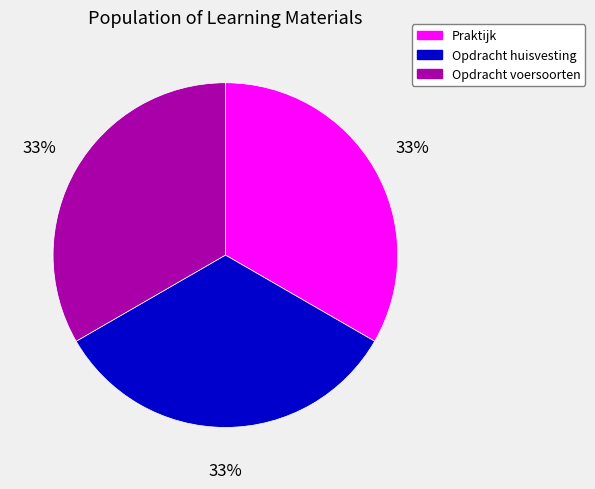

To the nearest percent, what portion does Opdracht voersoorten represent?

33%